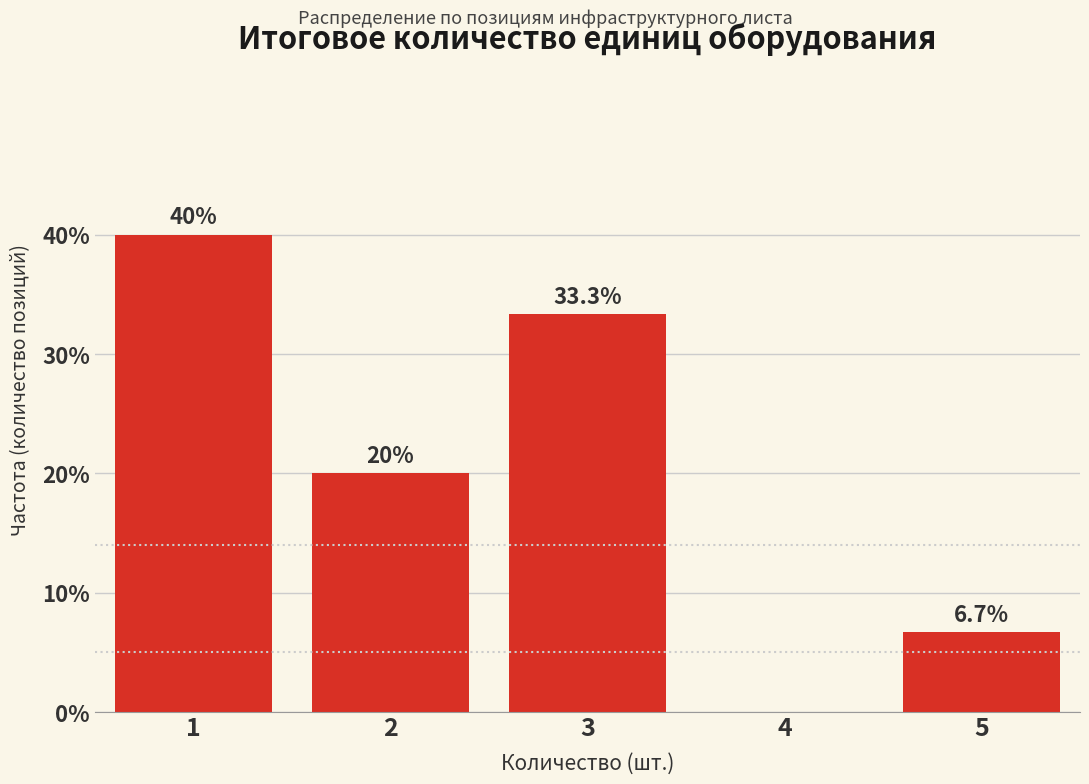

Reading right to left, what are all the values shown in this chart?

5=6.7	4=0.0	3=33.3	2=20.0	1=40.0